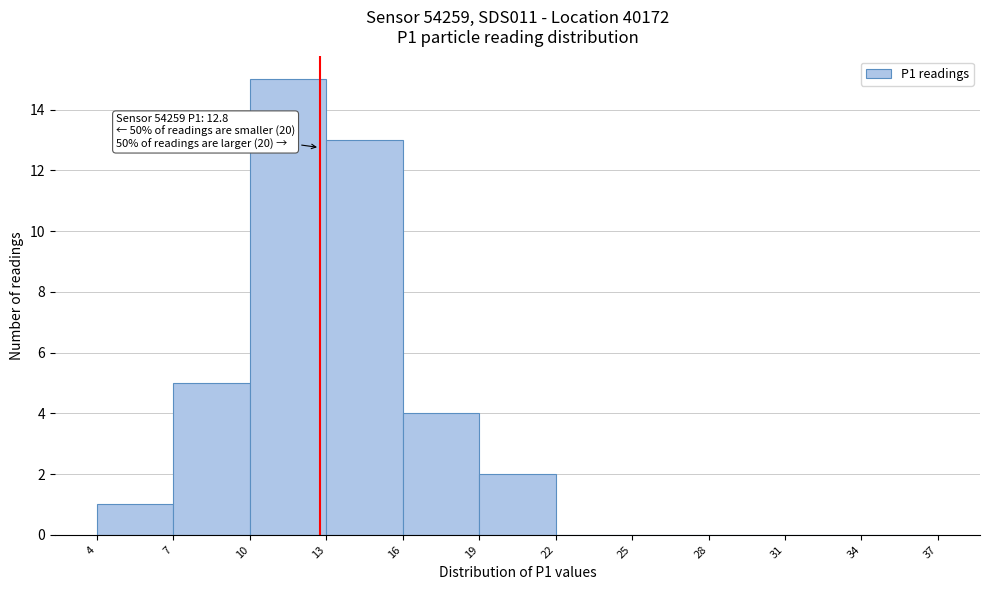

Which range on the x-axis has the tallest bar?

10 to 13